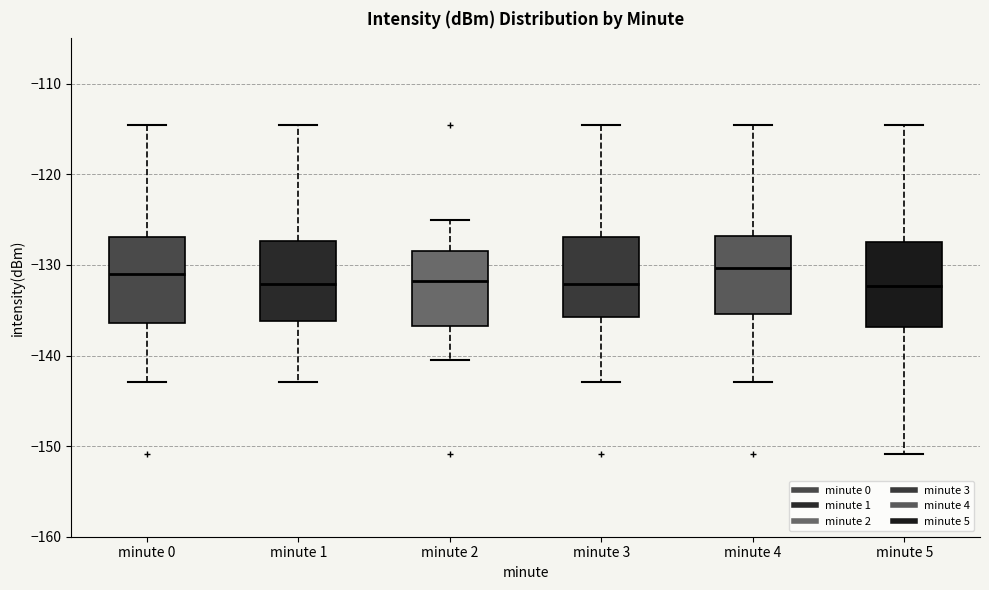

Reading left to right, transcribe this box plot: for each box, give where its median line is, the range the box spans, and where its two whiskers end, as read against the y-axis. The values are not printed on the chart, so give them approximately, as read against the axis.

minute 0: median -131, box -136 to -127, whiskers -143 to -115
minute 1: median -132, box -136 to -127, whiskers -143 to -115
minute 2: median -132, box -137 to -128, whiskers -141 to -125
minute 3: median -132, box -136 to -127, whiskers -143 to -115
minute 4: median -130, box -135 to -127, whiskers -143 to -115
minute 5: median -132, box -137 to -127, whiskers -151 to -115